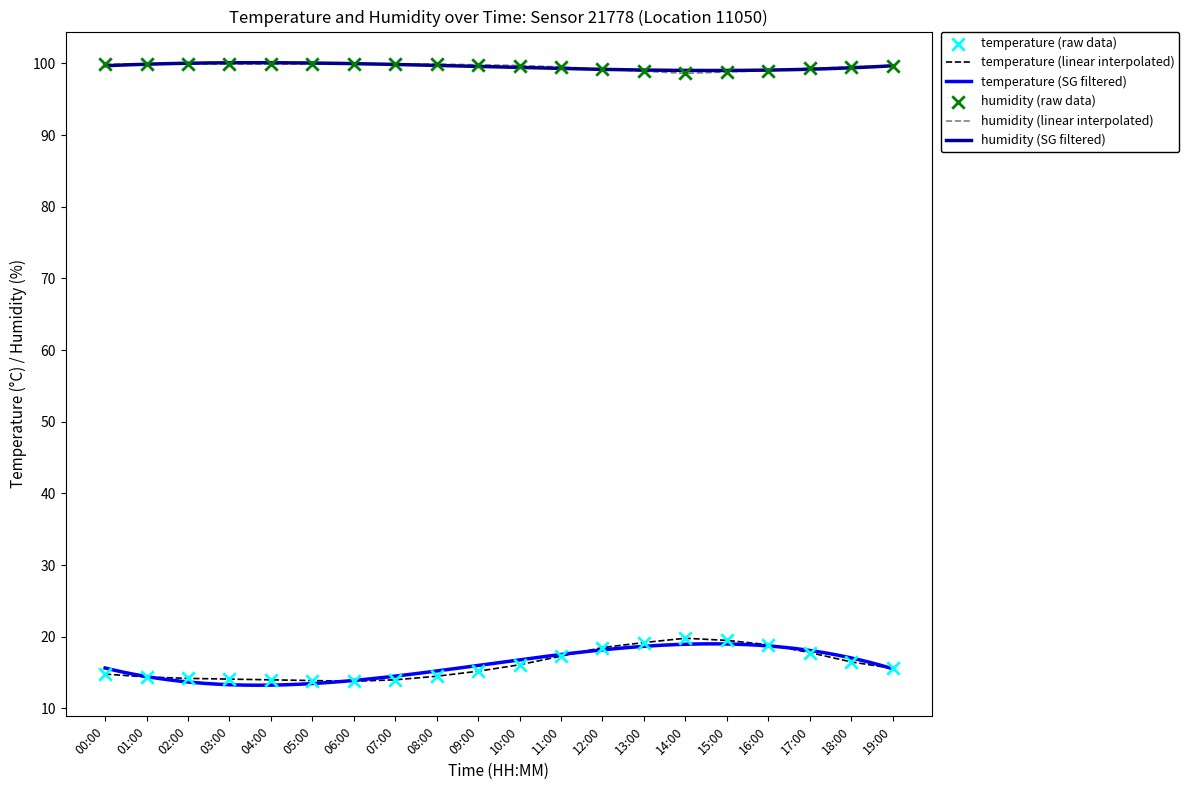

Which series reaches the maximum Y coordinate?

humidity